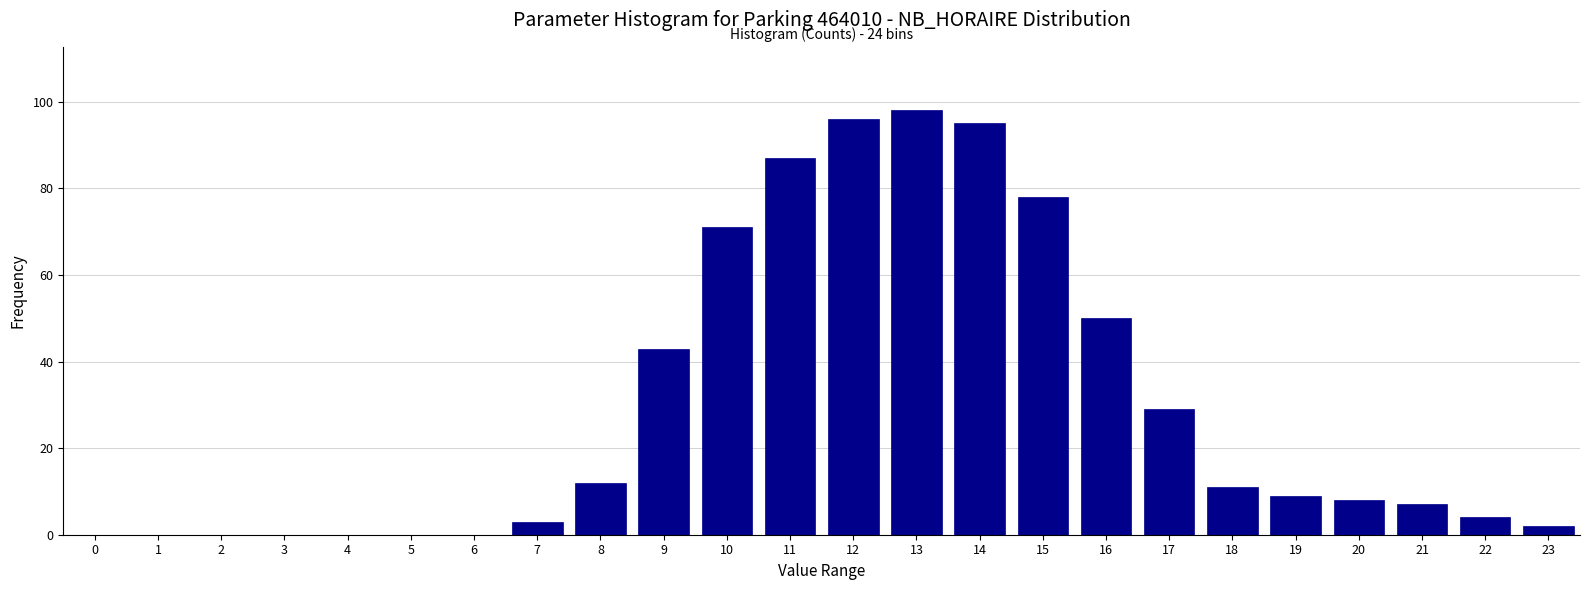

Reading left to right, what are all the values shown in this chart?

0=0	1=0	2=0	3=0	4=0	5=0	6=0	7=3	8=12	9=43	10=71	11=87	12=96	13=98	14=95	15=78	16=50	17=29	18=11	19=9	20=8	21=7	22=4	23=2